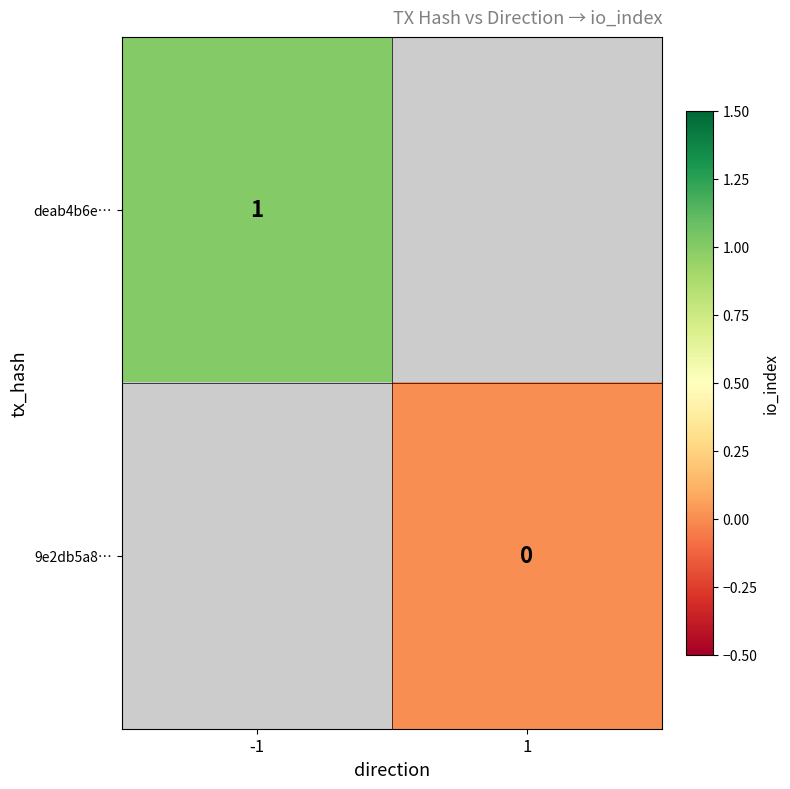

At how many categories does at least one series exceed 0?

1